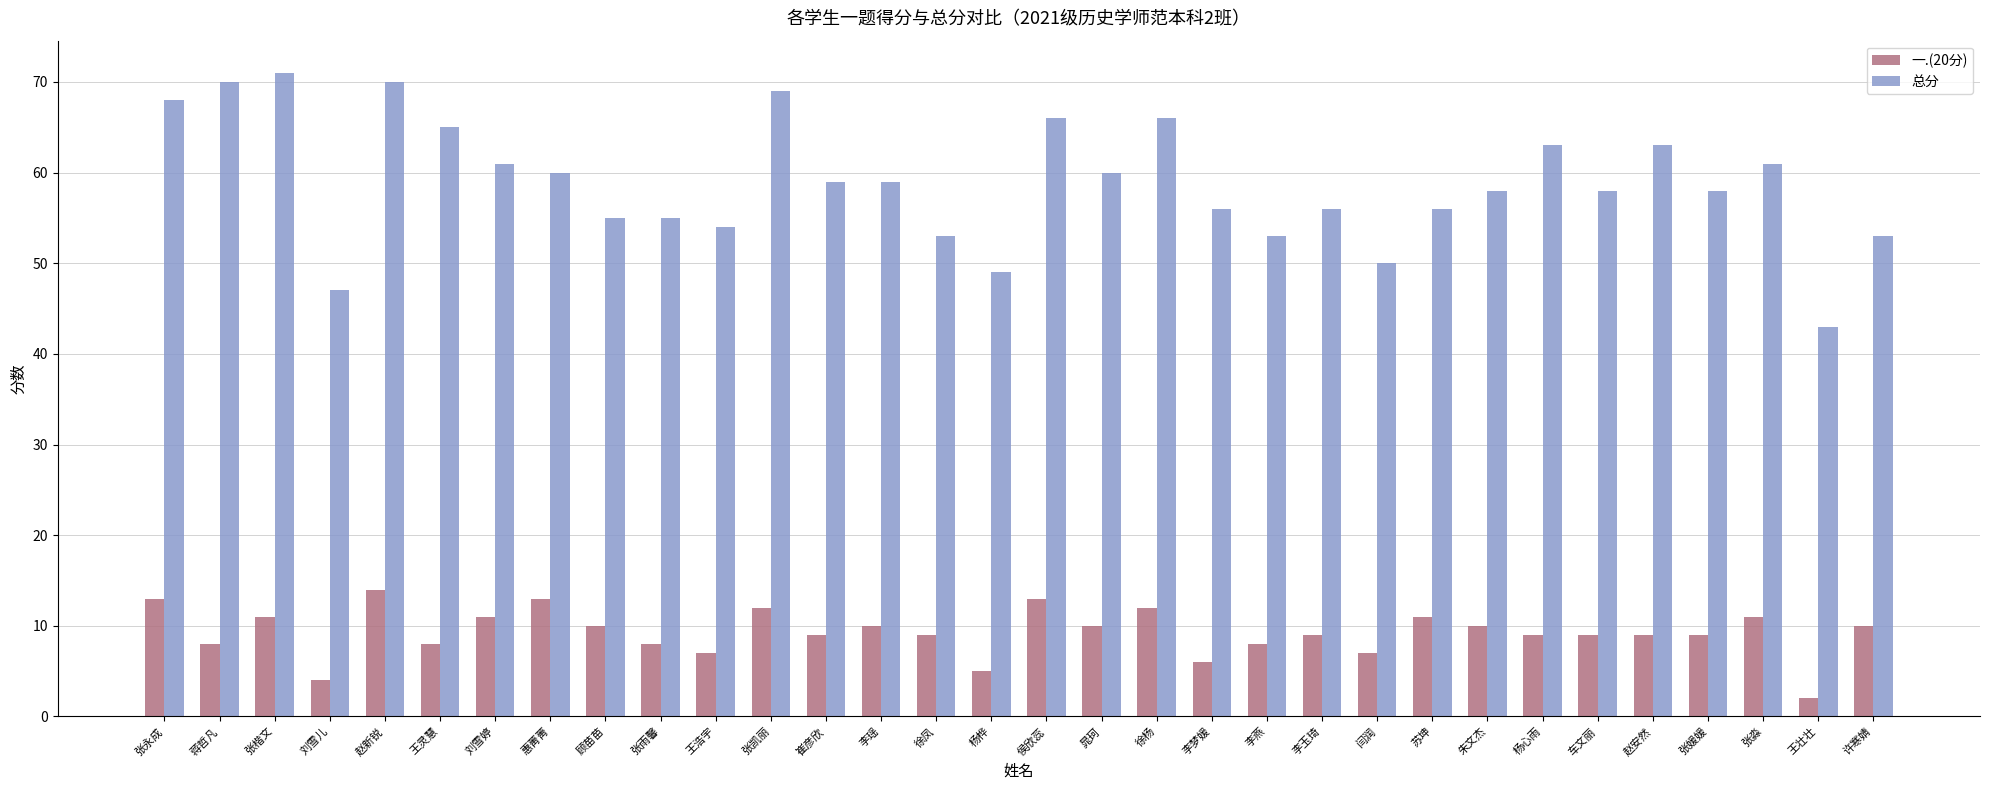

What position from the left is 惠菁菁?

8